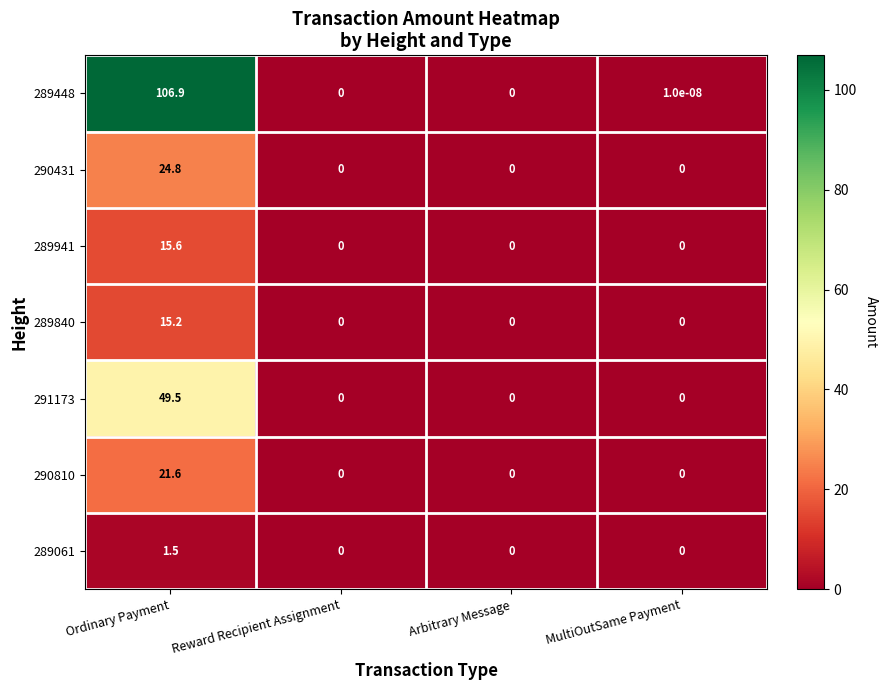

At how many categories does at least one series exceed 80?

1